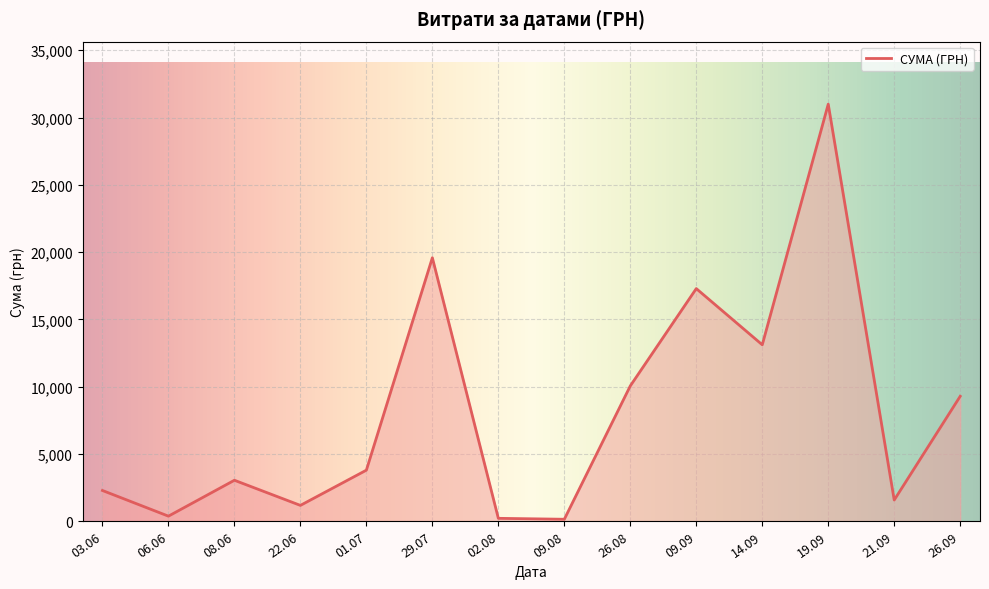

Is it true that the value at 14.09 is 13105.1?

True